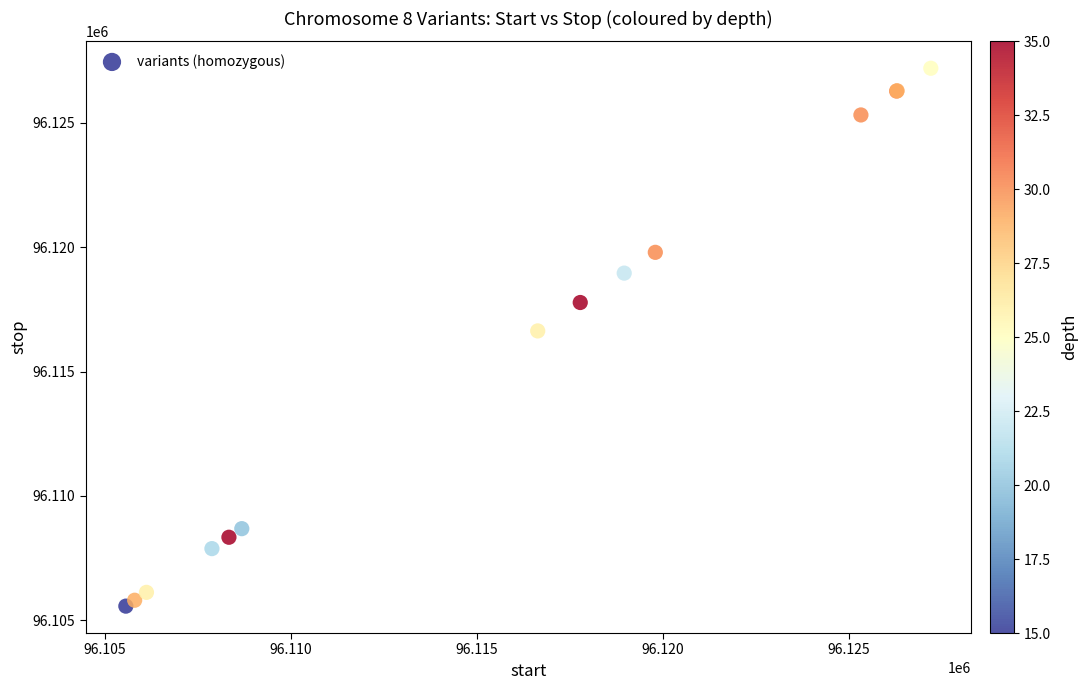

What Y value in the scatter plot is closest to 96116382?

96116635